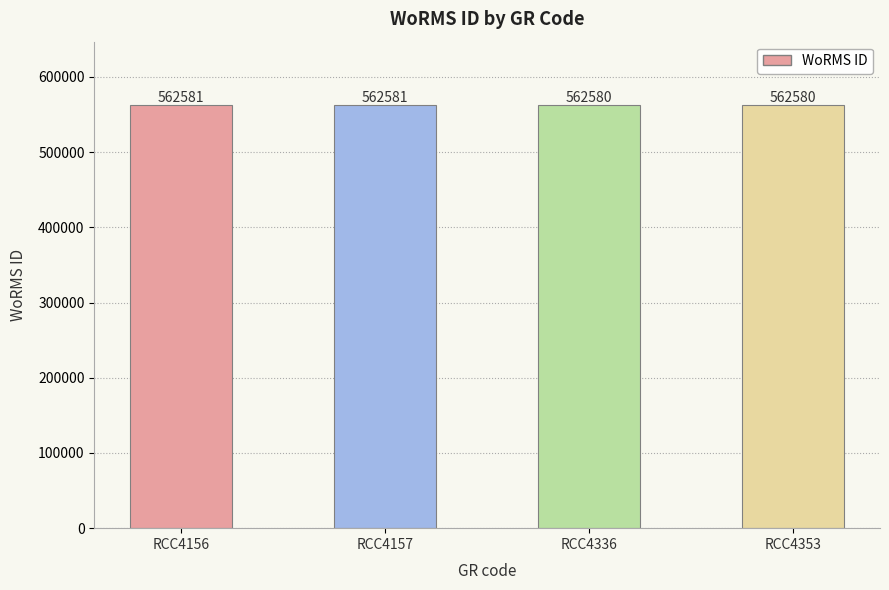

Is it true that the value at RCC4157 is 816202?

False